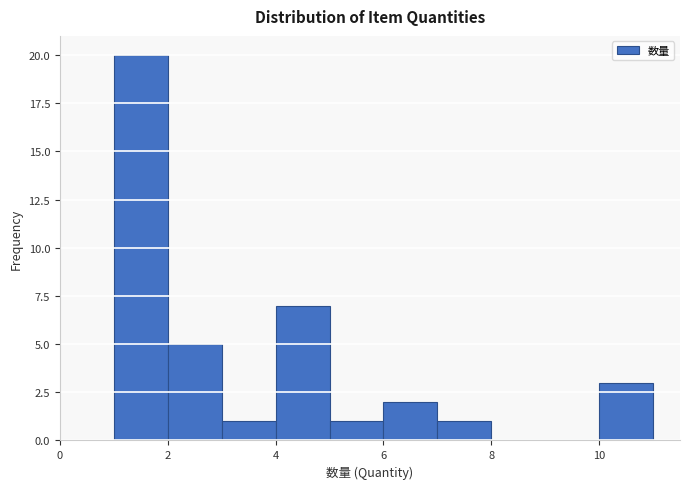

Over which range of the x-axis is the bar tallest?

1 to 2